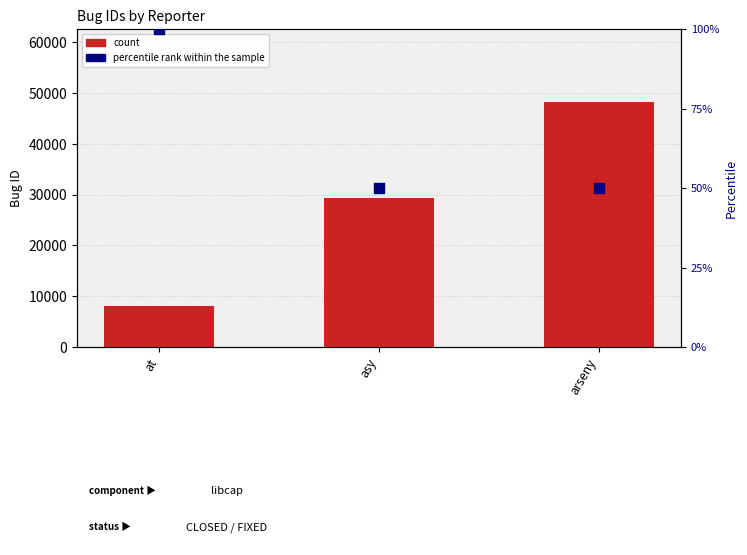

At how many categories does at least one series exceed 33227?

1